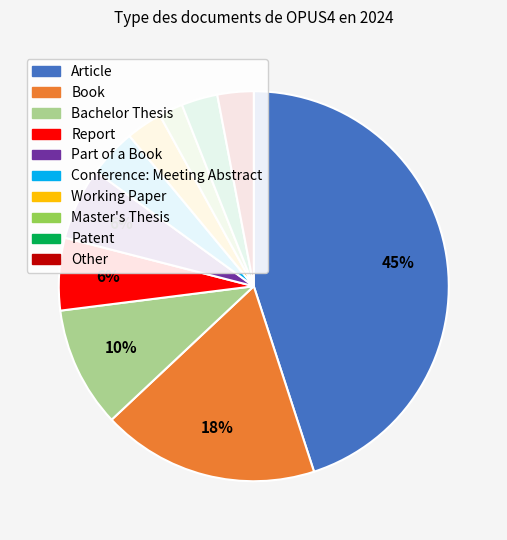

To the nearest percent, what is the difference between the largest and smallest slice percentages?

43%